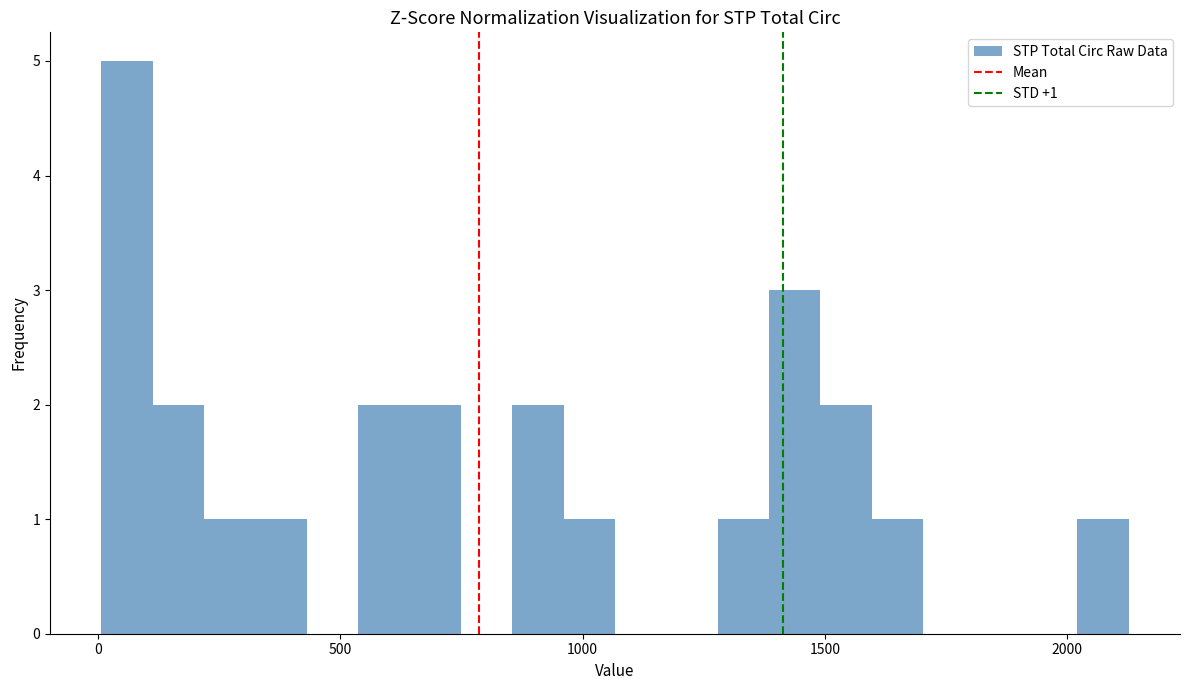

Read against the x-axis, roughly where is the centre of the tallest bar?

50